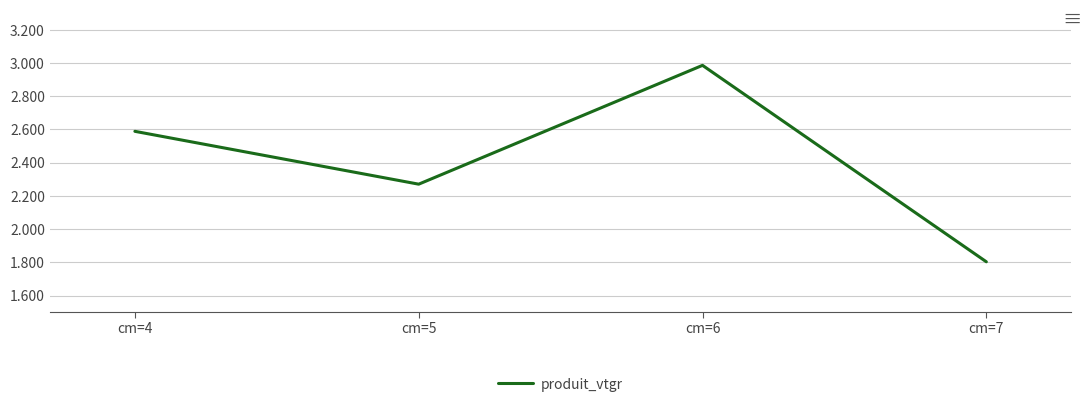

How many interior local valleys (lower than both neighbors) does the data have?

1